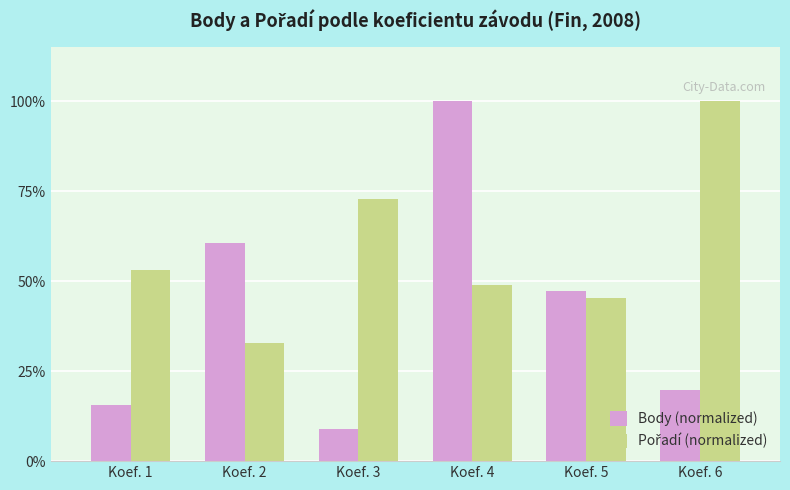

Rank the categories by Body (normalized) value from lowest to highest.

Koef. 3, Koef. 1, Koef. 6, Koef. 5, Koef. 2, Koef. 4